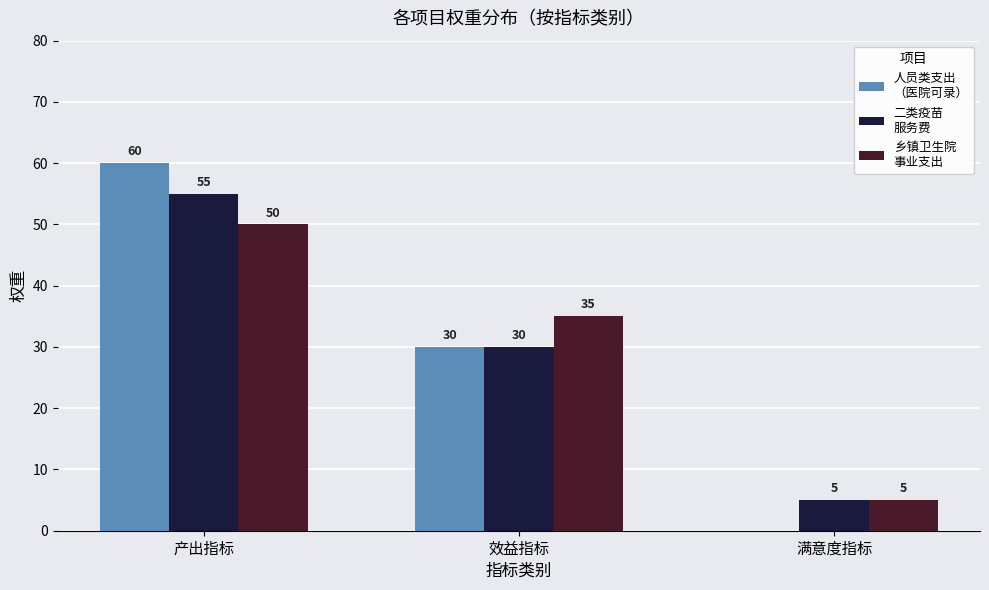

Which category has the highest value across all series?

产出指标